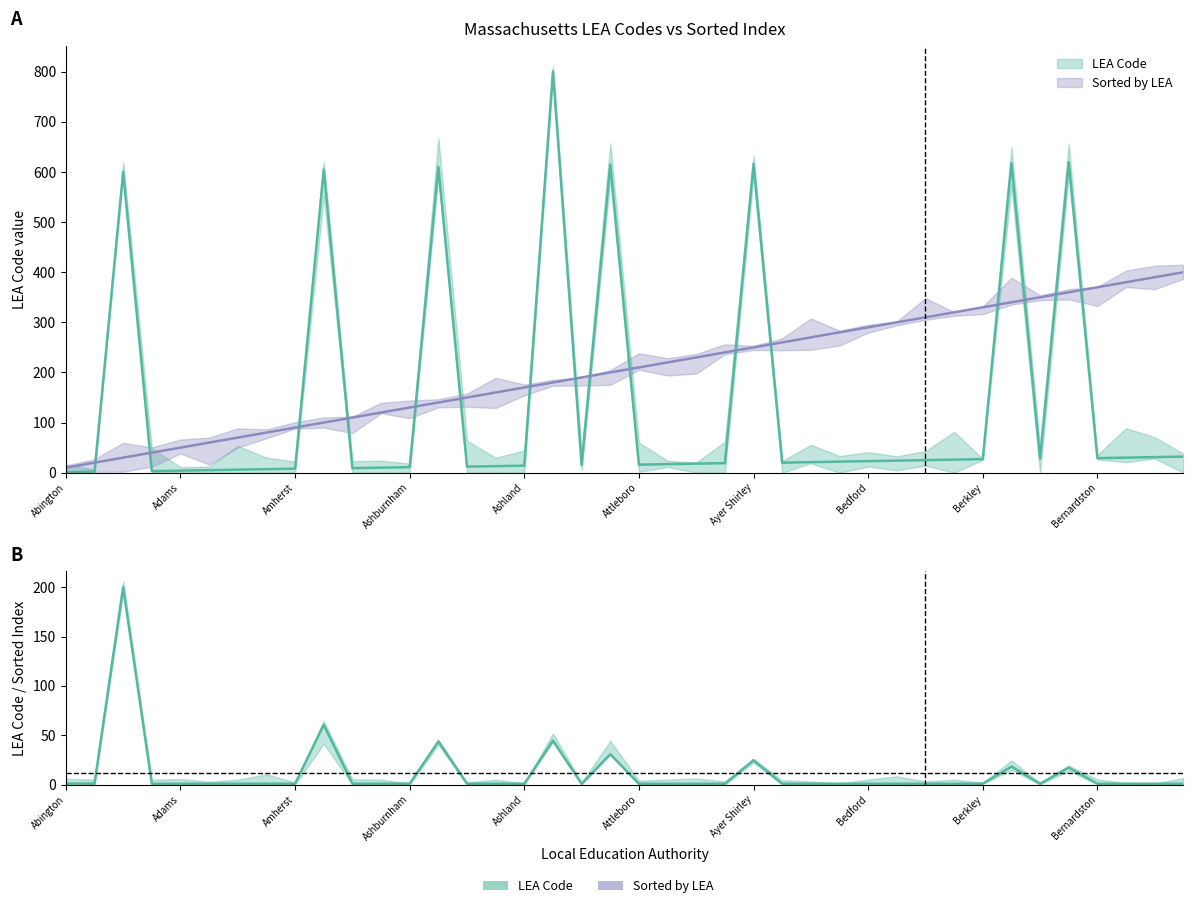

True or false: LEA Code and Sorted by LEA cross at least once.

True